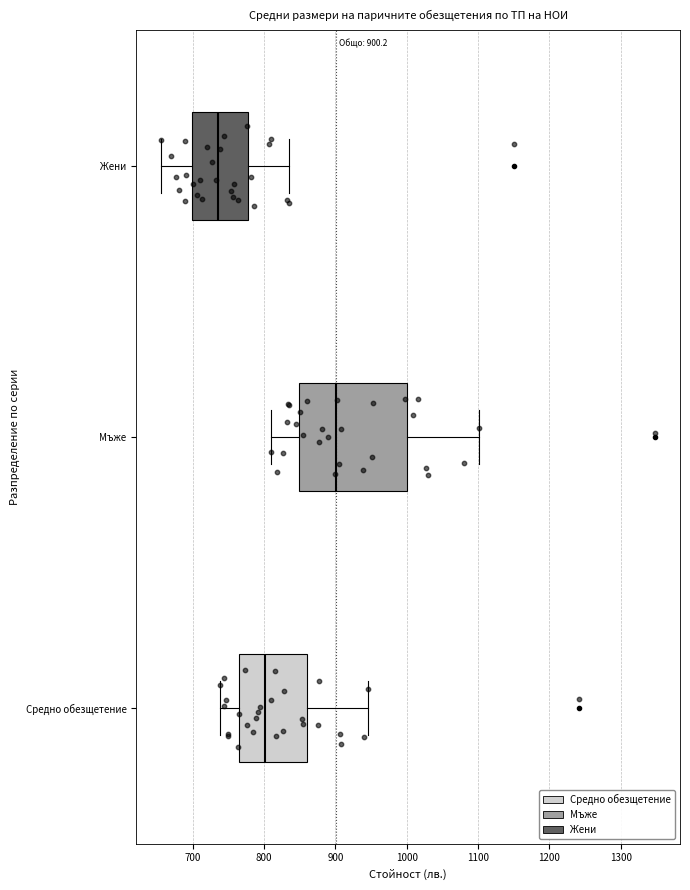

Which box is the widest, from its left edge to its right edge?

Мъже